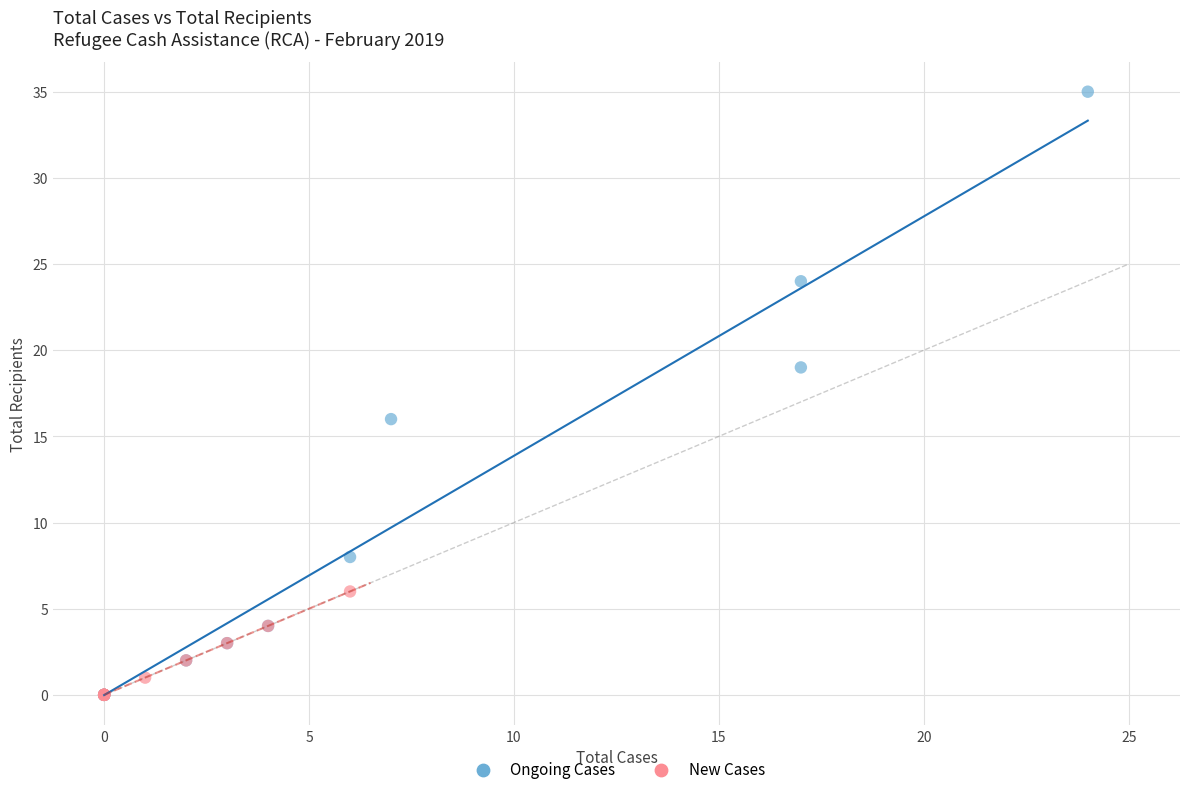

What are all the series names shown in the legend?

Ongoing Cases, New Cases